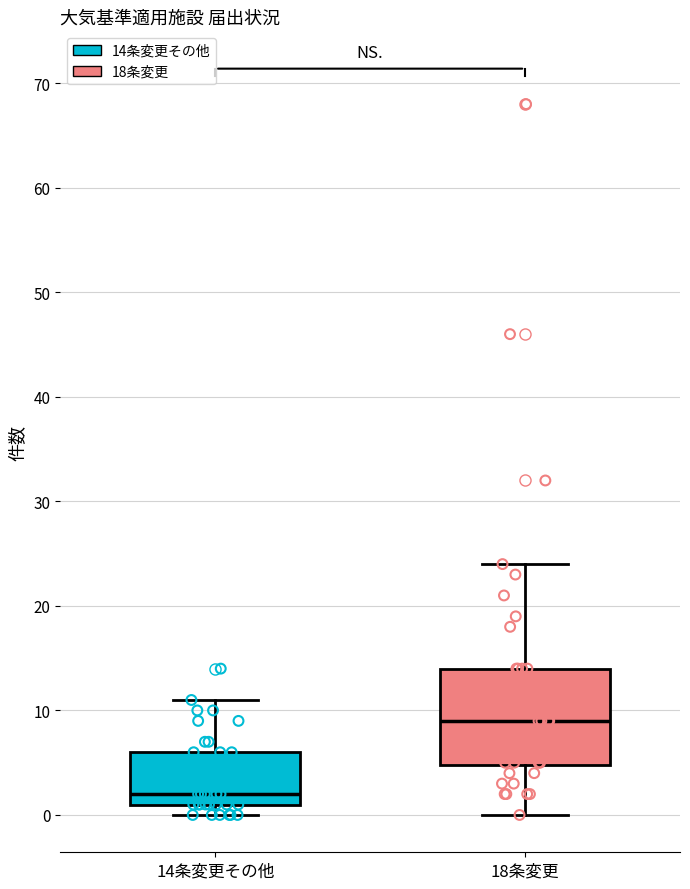

Reading left to right, read every box against the y-axis: the position of its median line, the range the box covers, and the ends of its whiskers. The values are not printed on the chart, so give them approximately, as read against the axis.

14条変更その他: median 2, box 1 to 6, whiskers 0 to 11
18条変更: median 9, box 5 to 14, whiskers 0 to 24